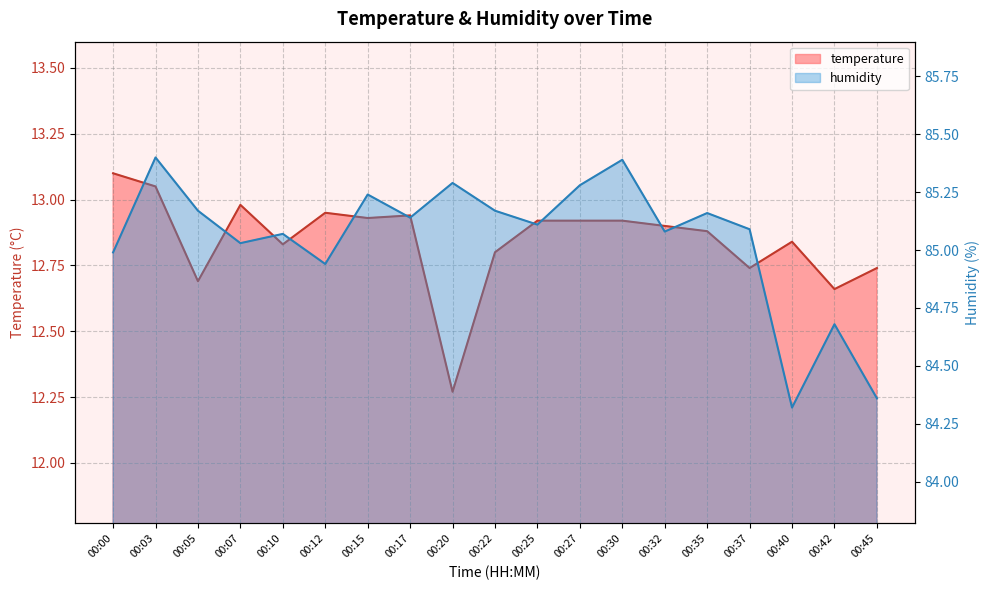

Reading right to left, list all the values displayed in this chart.

temperature: 00:45=12.7	00:42=12.7	00:40=12.8	00:37=12.7	00:35=12.9	00:32=12.9	00:30=12.9	00:27=12.9	00:25=12.9	00:22=12.8	00:20=12.3	00:17=12.9	00:15=12.9	00:12=12.9	00:10=12.8	00:07=13.0	00:05=12.7	00:03=13.1	00:00=13.1
humidity: 00:45=84.4	00:42=84.7	00:40=84.3	00:37=85.1	00:35=85.2	00:32=85.1	00:30=85.4	00:27=85.3	00:25=85.1	00:22=85.2	00:20=85.3	00:17=85.1	00:15=85.2	00:12=84.9	00:10=85.1	00:07=85.0	00:05=85.2	00:03=85.4	00:00=85.0